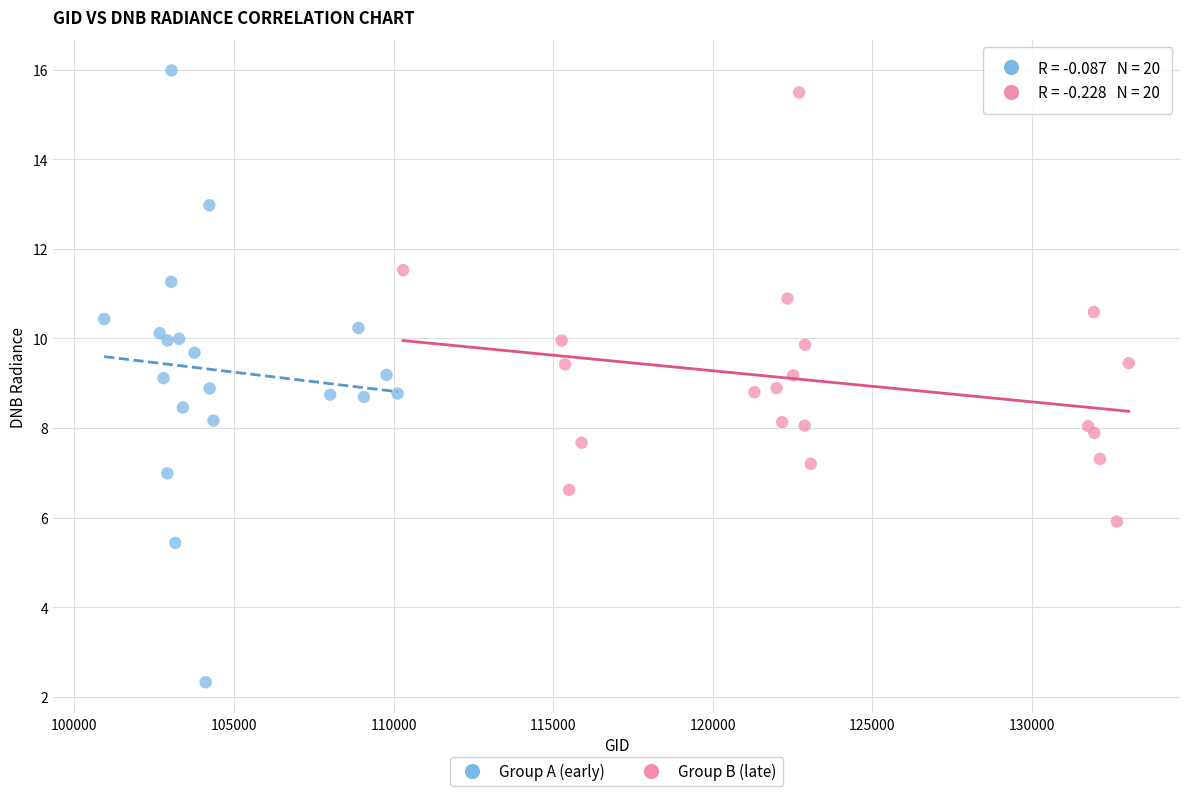

Which series contains the highest Y value?

Group A (early)